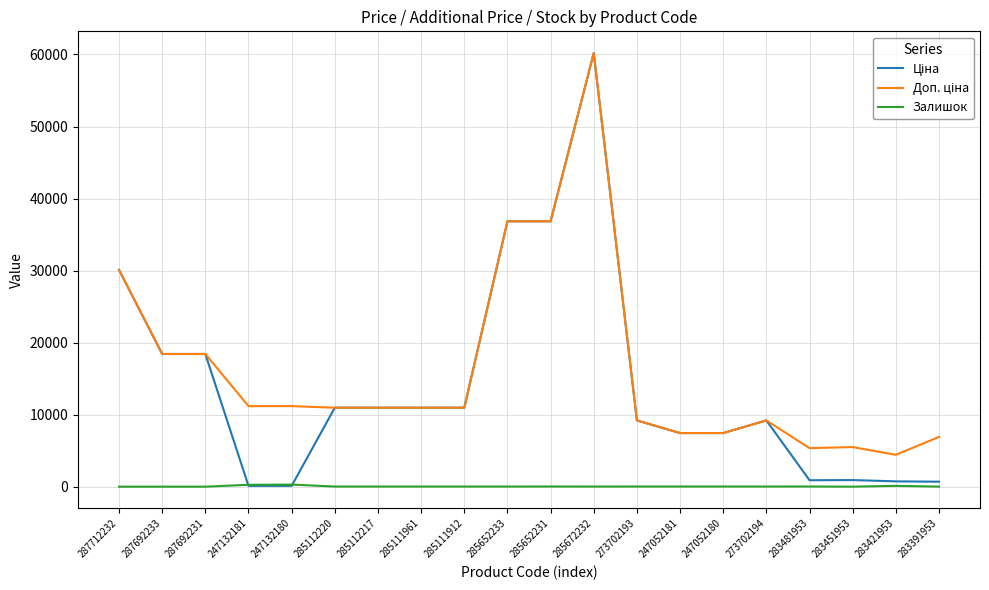

What is the difference between the Залишок values at 247132181 and 283391953?

252.0